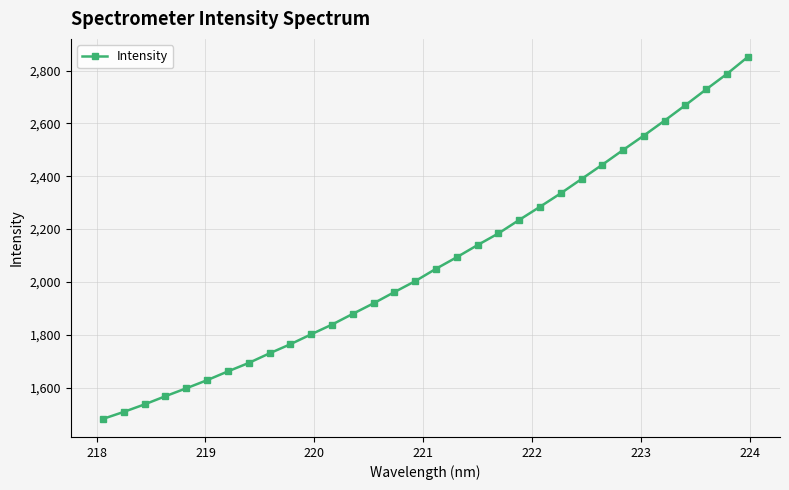

What is the smallest value displayed?

1481.6